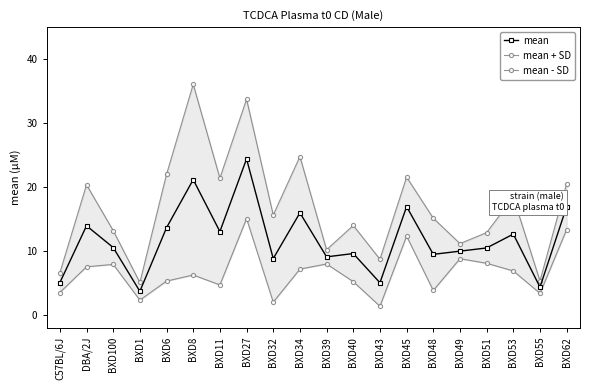

Between C57BL/6J and BXD53, which series saw the biggest shift?

mean + SD